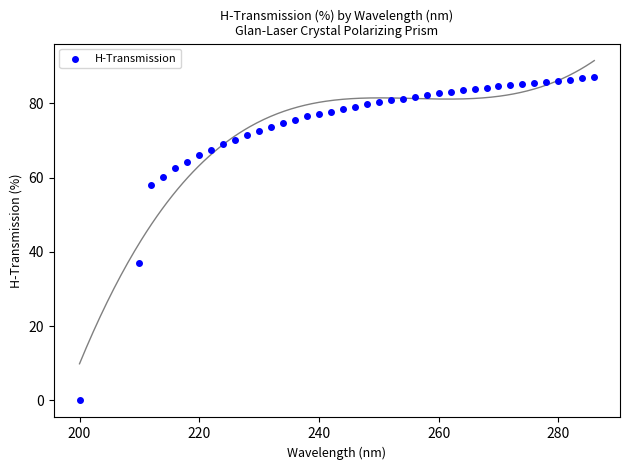

What is the range of X values (max minus min)?

86.0